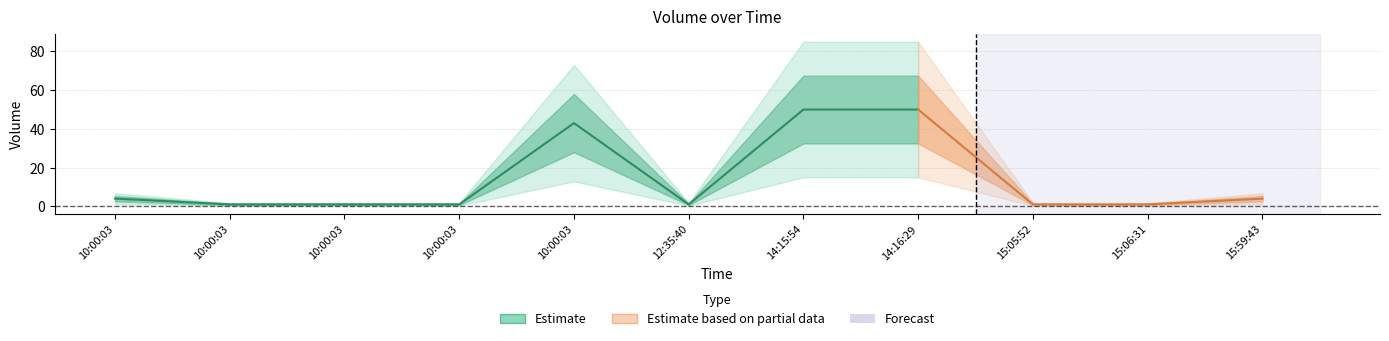

What is the label of the 10th point from the right?

10:00:03